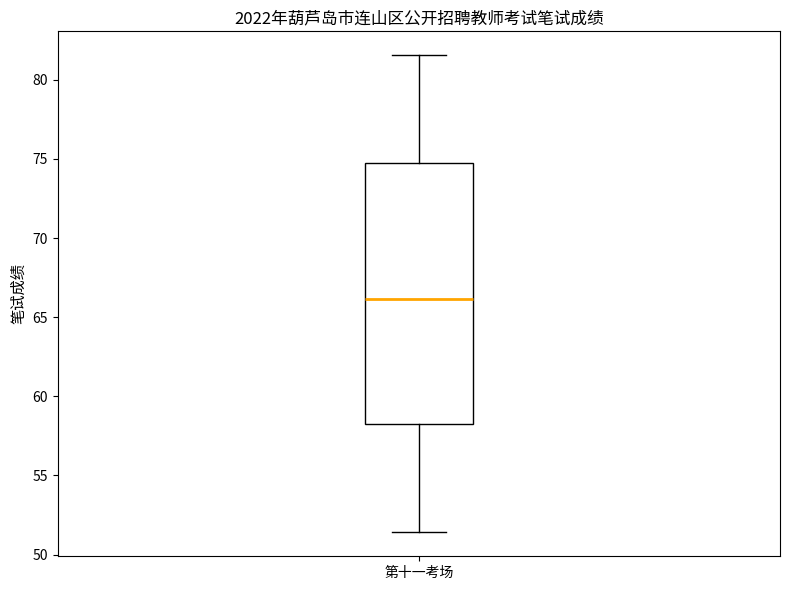

Transcribe this box plot: give where the median line is, the range the box spans, and where the two whiskers end, as read against the y-axis. The values are not printed on the chart, so give them approximately, as read against the axis.

median 66.0, box 58.5 to 75.0, whiskers 51.5 to 81.5